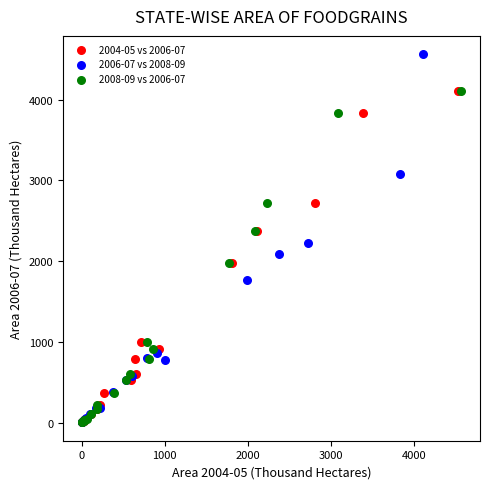

Which series contains the highest Y value?

2006-07 vs 2008-09